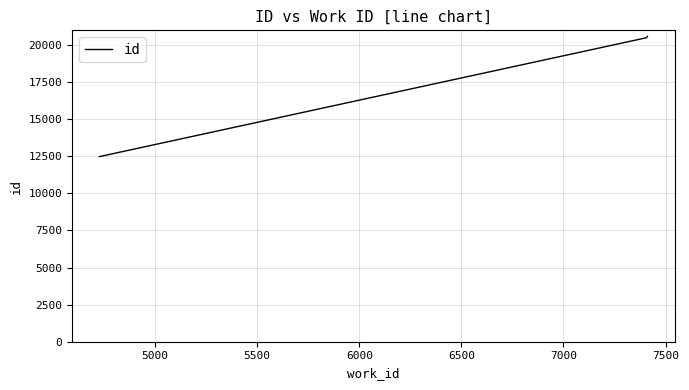

True or false: there are more than 2 points higher than both neighbors.

False